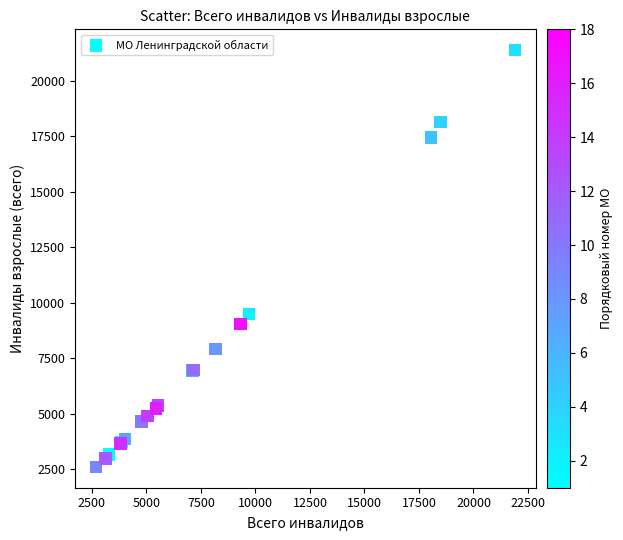

What Y value in the scatter plot is closest to 11986?

9484